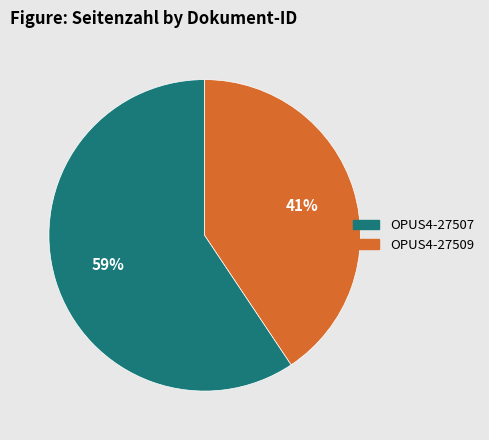

What is the smallest slice in the pie chart?

OPUS4-27509